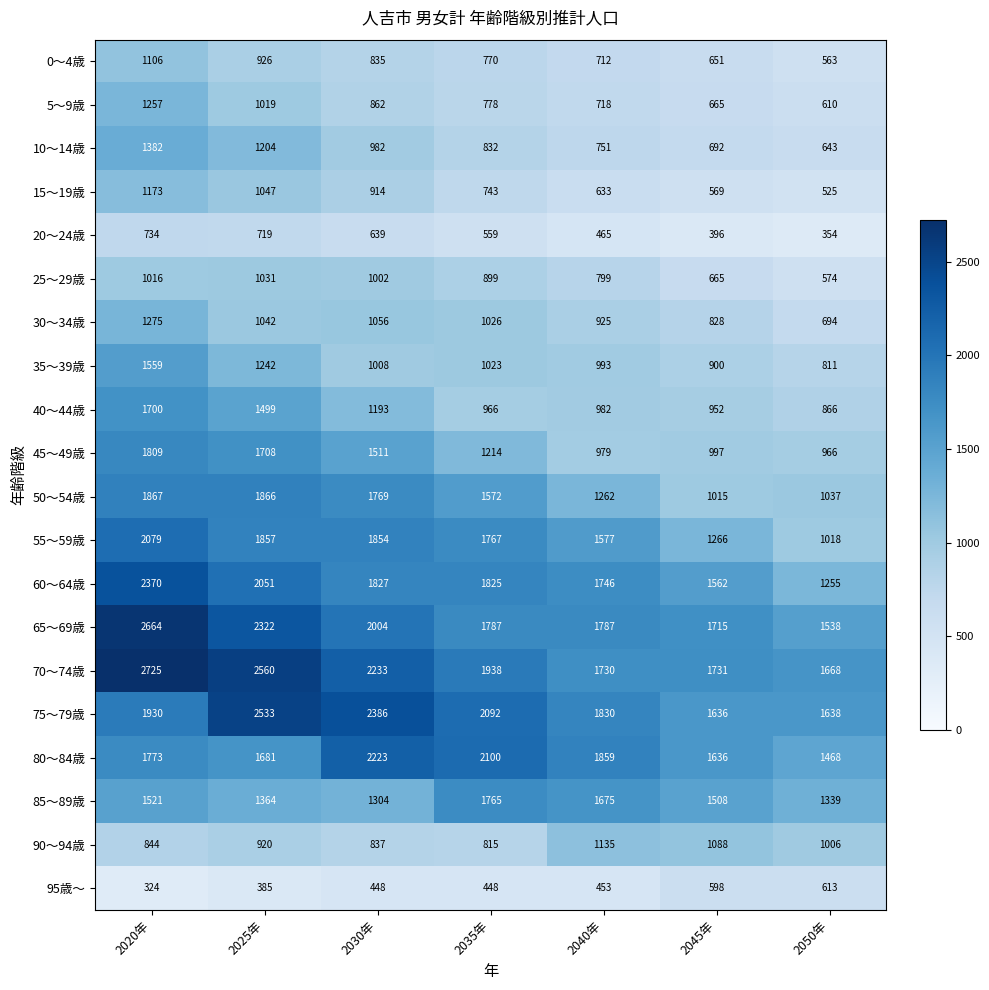

At which category is the sum across all series the highest?

2020年